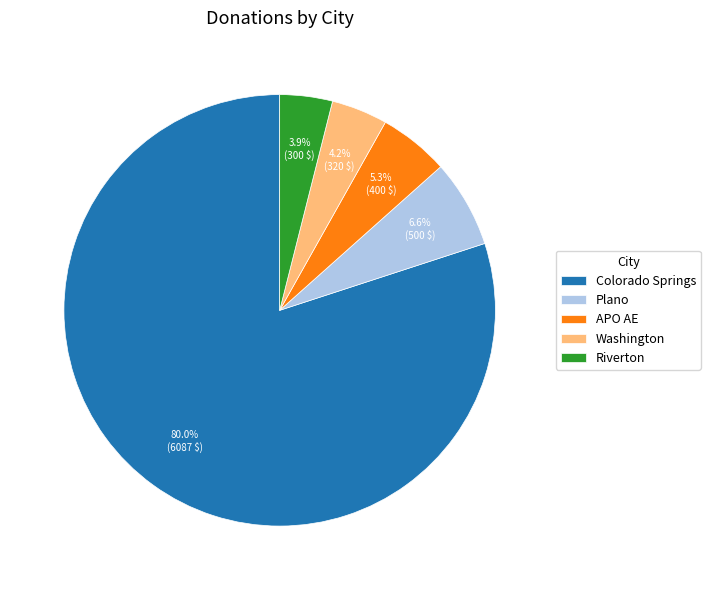

Combined, do Plano and Colorado Springs account for over 50%?

Yes